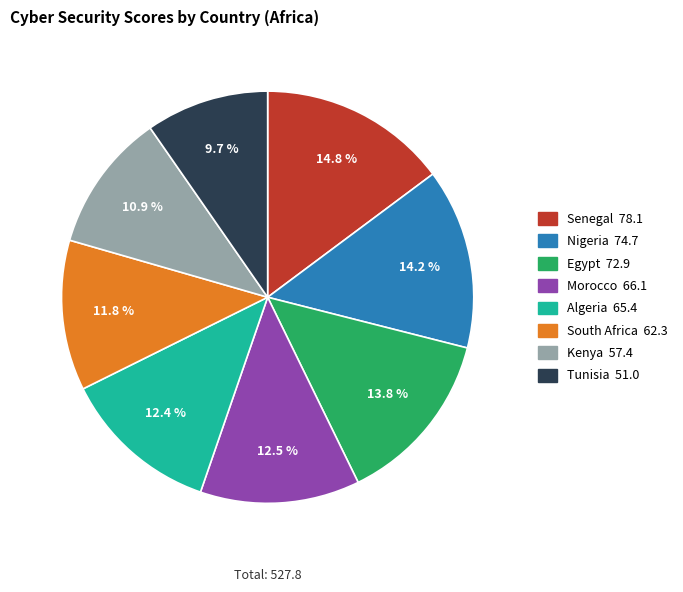

Does Kenya account for over 50% of the chart?

No